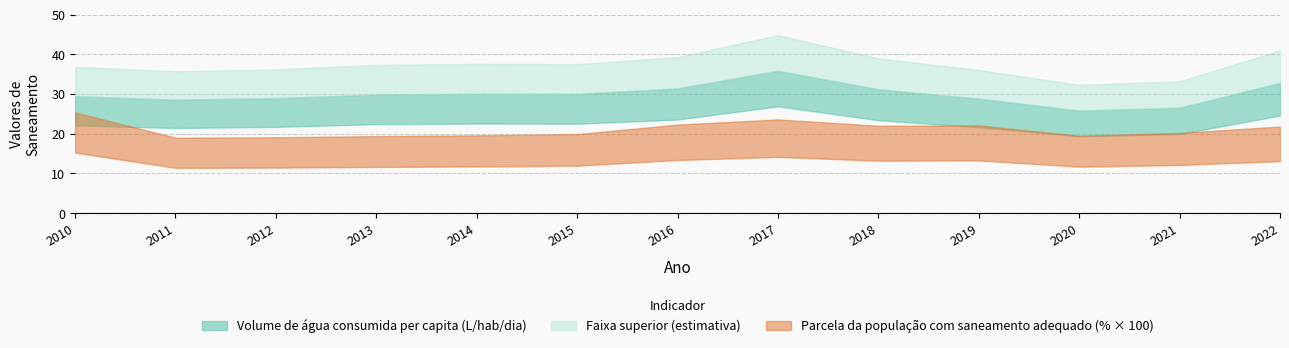

True or false: Volume de água consumida per capita (litros/hab/dia) has a value of 41.9 at 2021.

False